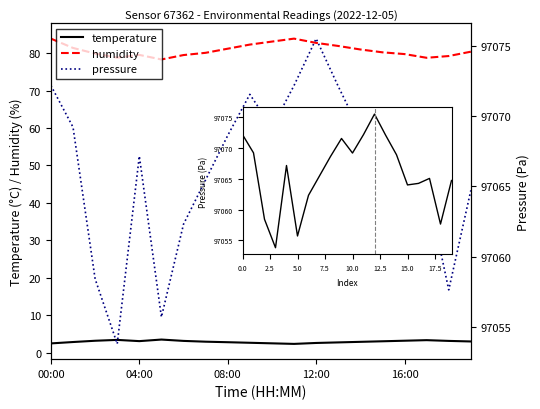

Does the chart have visible grid lines?

No